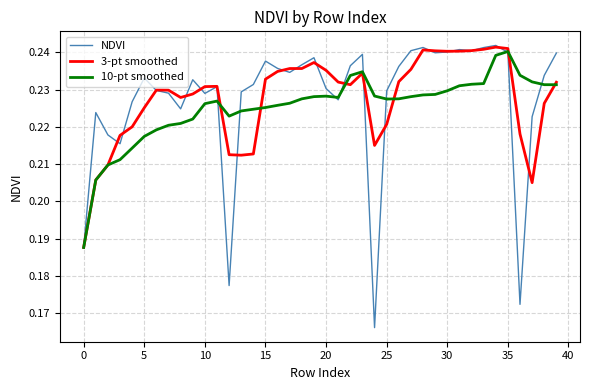

Which series has the widest spread of values?

NDVI